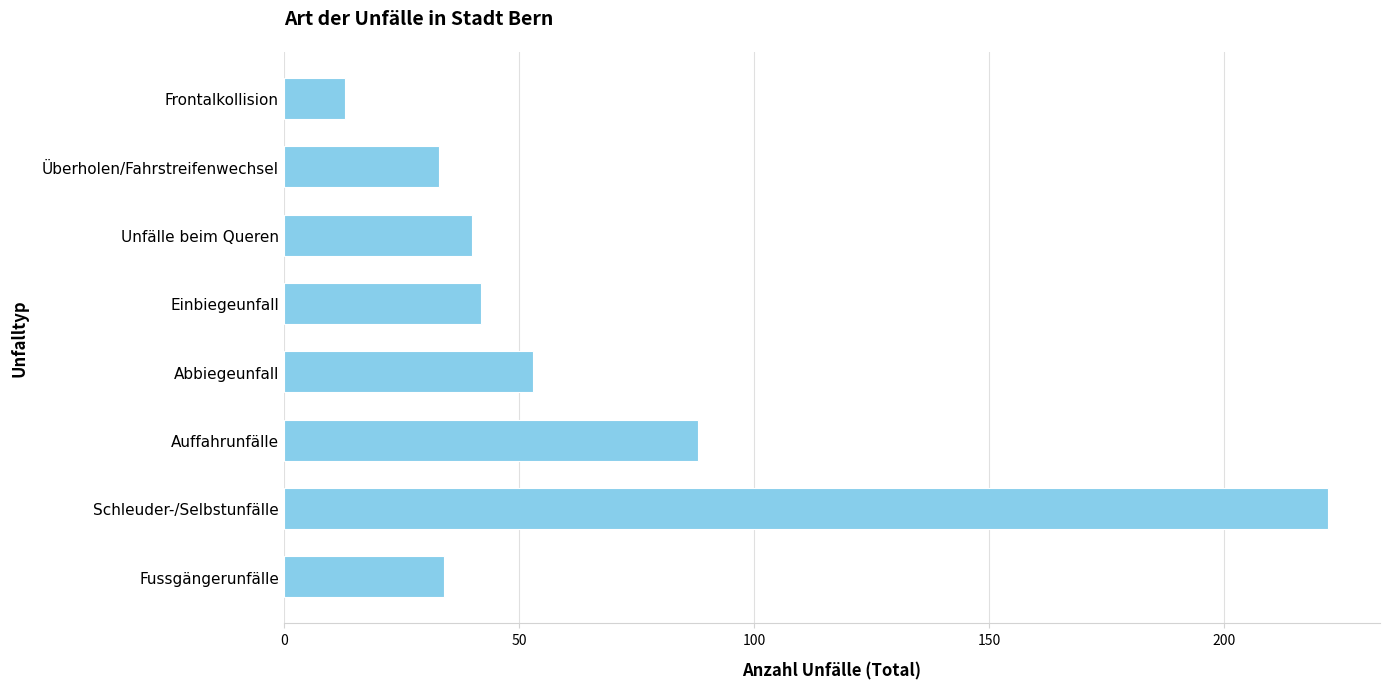

Read the value at Auffahrunfälle, to the nearest 10.

90